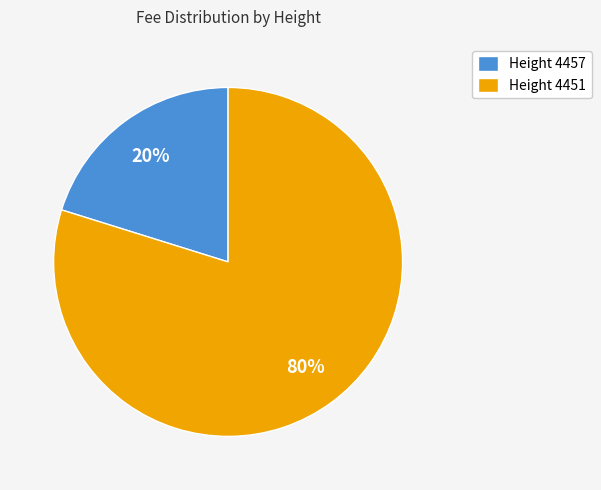

To the nearest percent, what portion does Height 4457 represent?

20%